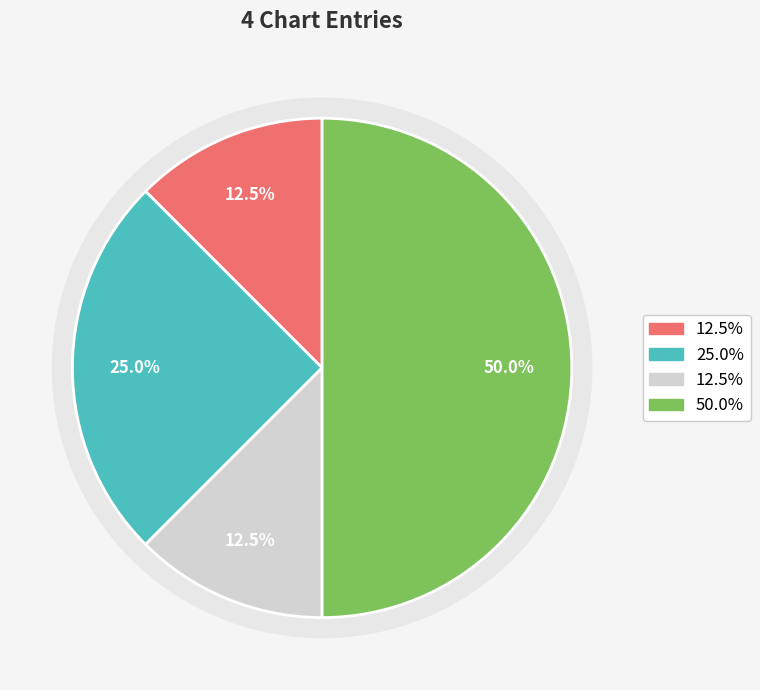

Count the number of slices in the pie.

4